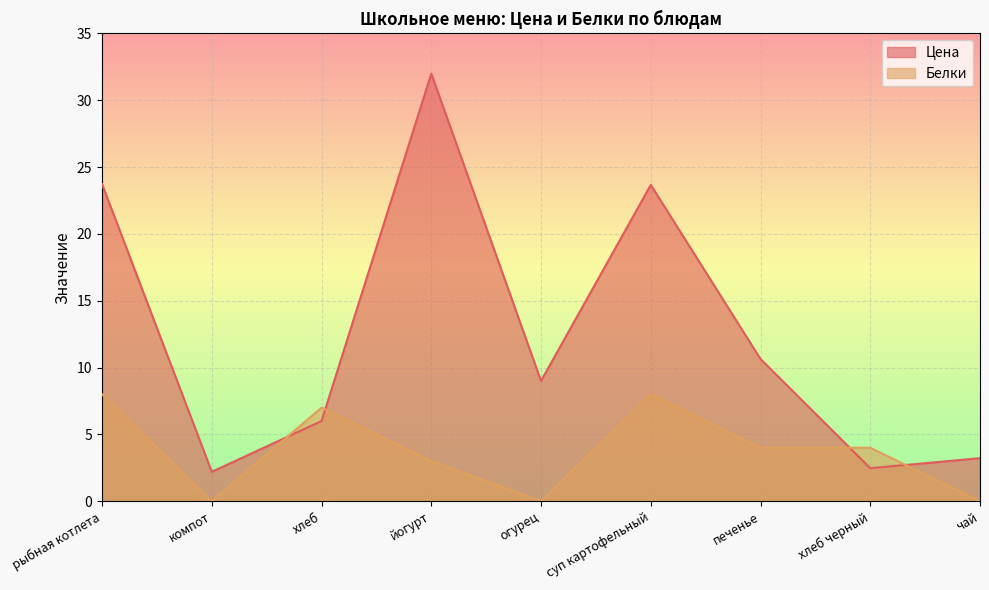

Is the value of Цена at огурец greater than the value of Белки at компот?

Yes